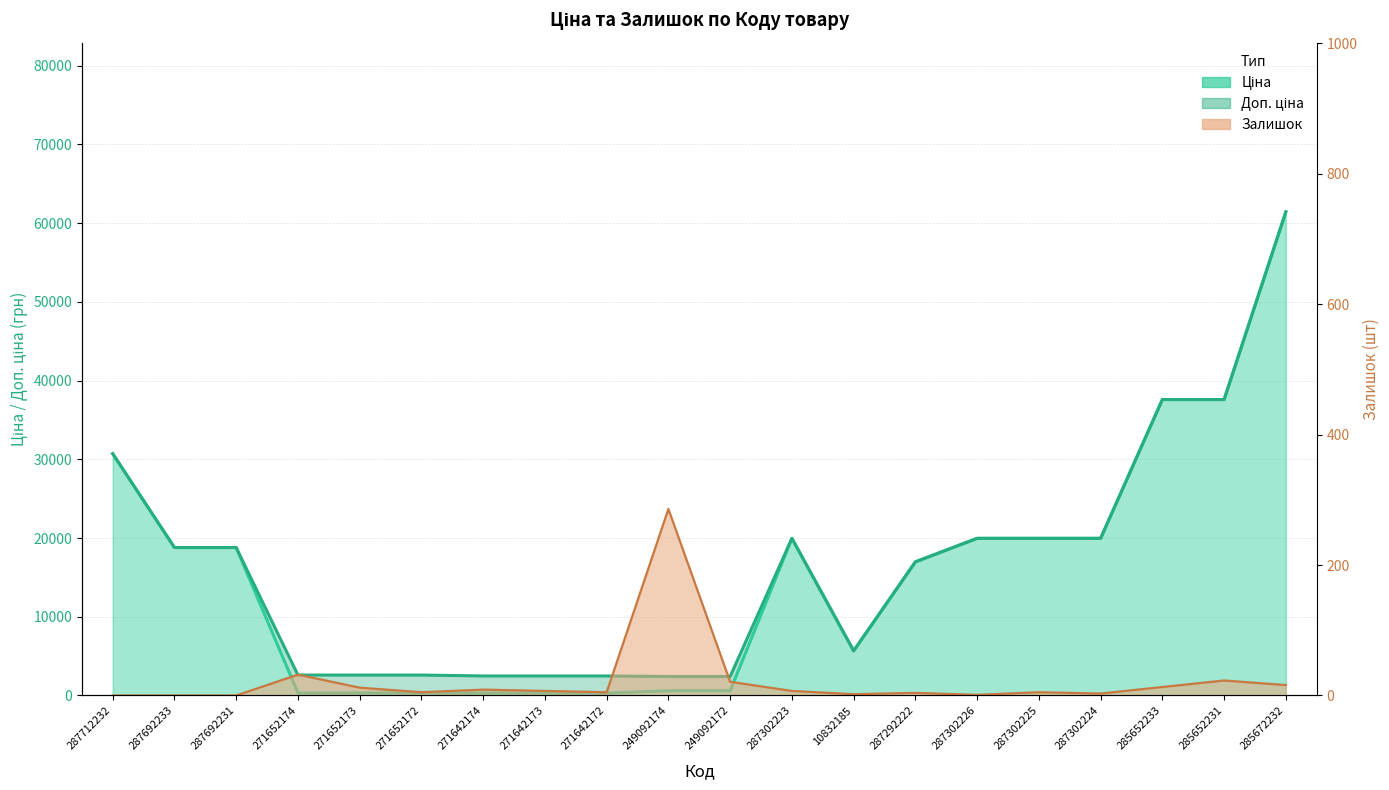

Reading right to left, what are all the values shown in this chart?

Ціна: 285672232=61434.3	285652231=37593.6	285652233=37593.6	287302224=19964.2	287302225=19964.2	287302226=19964.2	287292222=16976.3	10832185=5673.8	287302223=19964.2	249092172=603.7	249092174=603.7	271642172=310.3	271642173=310.3	271642174=310.3	271652172=324.8	271652173=324.8	271652174=324.8	287692231=18796.8	287692233=18796.8	287712232=30717.1
Доп. ціна: 285672232=61434.3	285652231=37593.6	285652233=37593.6	287302224=19964.2	287302225=19964.2	287302226=19964.2	287292222=16976.3	10832185=5673.8	287302223=19964.2	249092172=2414.8	249092174=2414.8	271642172=2482.4	271642173=2482.4	271642174=2482.4	271652172=2598.3	271652173=2598.3	271652174=2598.3	287692231=18796.8	287692233=18796.8	287712232=30717.1
Залишок: 285672232=16.0	285652231=23.0	285652233=13.0	287302224=3.0	287302225=5.0	287302226=1.0	287292222=4.0	10832185=2.0	287302223=7.0	249092172=21.0	249092174=286.0	271642172=5.0	271642173=7.0	271642174=9.0	271652172=5.0	271652173=12.0	271652174=32.0	287692231=0.0	287692233=0.0	287712232=0.0